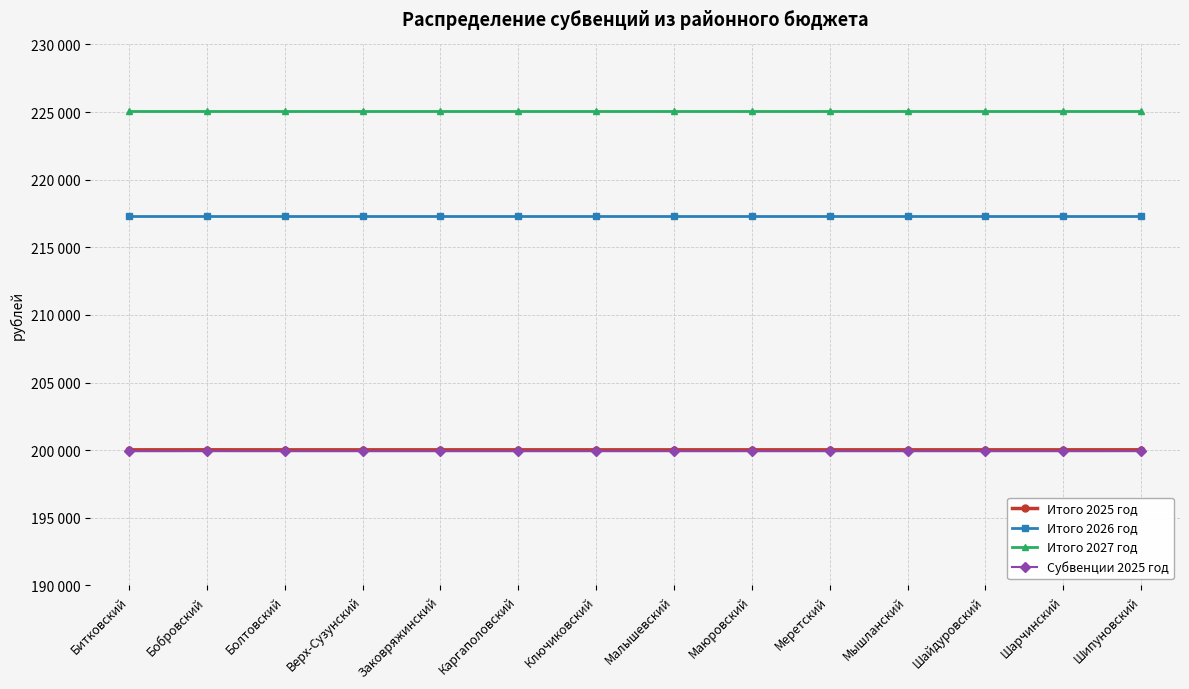

Reading right to left, extract all data points from this chart.

Итого 2025 год: Шипуновский=200026	Шарчинский=200024	Шайдуровский=200024	Мышланский=200024	Меретский=200024	Маюровский=200024	Малышевский=200024	Ключиковский=200024	Каргаполовский=200024	Заковряжинский=200024	Верх-Сузунский=200024	Болтовский=200024	Бобровский=200026	Битковский=200024
Итого 2026 год: Шипуновский=217300	Шарчинский=217300	Шайдуровский=217300	Мышланский=217300	Меретский=217300	Маюровский=217300	Малышевский=217300	Ключиковский=217300	Каргаполовский=217300	Заковряжинский=217300	Верх-Сузунский=217300	Болтовский=217300	Бобровский=217300	Битковский=217300
Итого 2027 год: Шипуновский=225100	Шарчинский=225100	Шайдуровский=225100	Мышланский=225100	Меретский=225100	Маюровский=225100	Малышевский=225100	Ключиковский=225100	Каргаполовский=225100	Заковряжинский=225100	Верх-Сузунский=225100	Болтовский=225100	Бобровский=225100	Битковский=225100
Субвенции 2025 год: Шипуновский=199926	Шарчинский=199924	Шайдуровский=199924	Мышланский=199924	Меретский=199924	Маюровский=199924	Малышевский=199924	Ключиковский=199924	Каргаполовский=199924	Заковряжинский=199924	Верх-Сузунский=199924	Болтовский=199924	Бобровский=199926	Битковский=199924